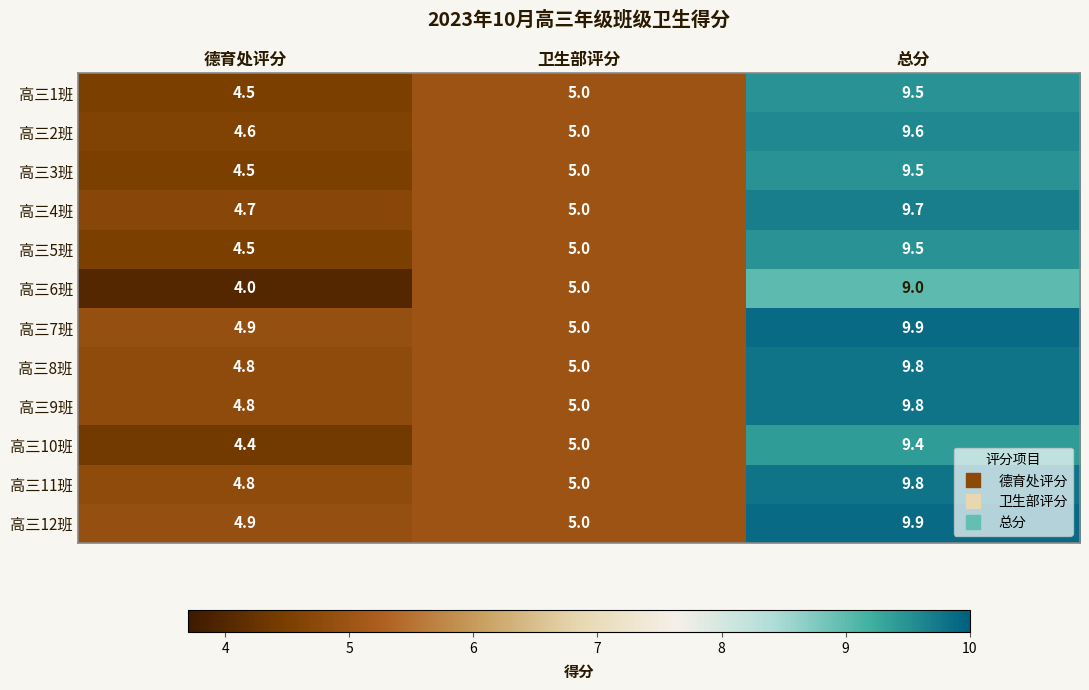

What is the difference between the 高三1班 values at 总分 and 卫生部评分?

4.5